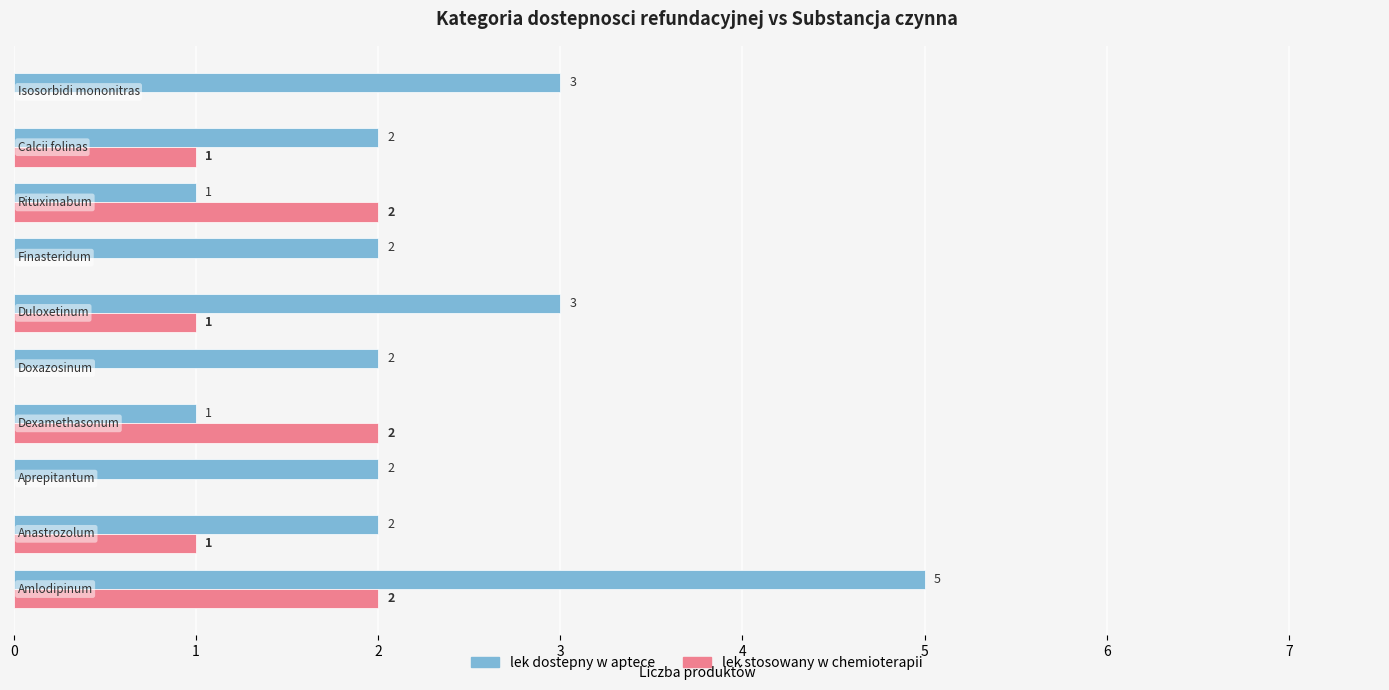

How many distinct data groups are displayed?

2